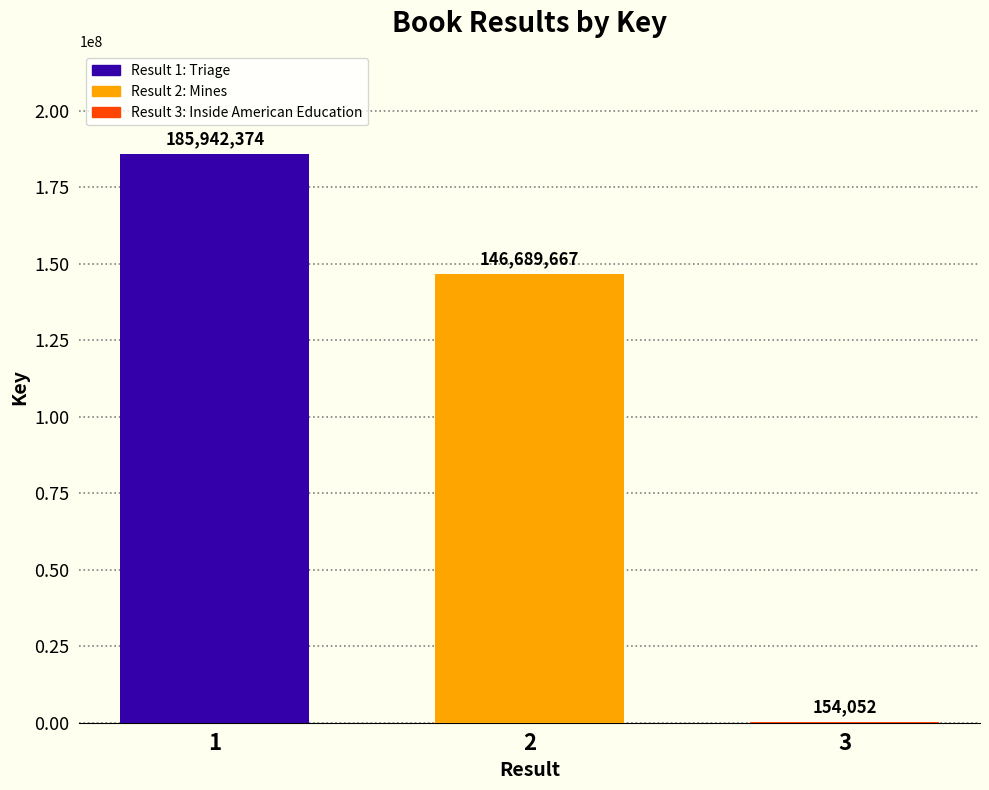

Approximately how many times larger is the value at 2 compared to 3?

952.2